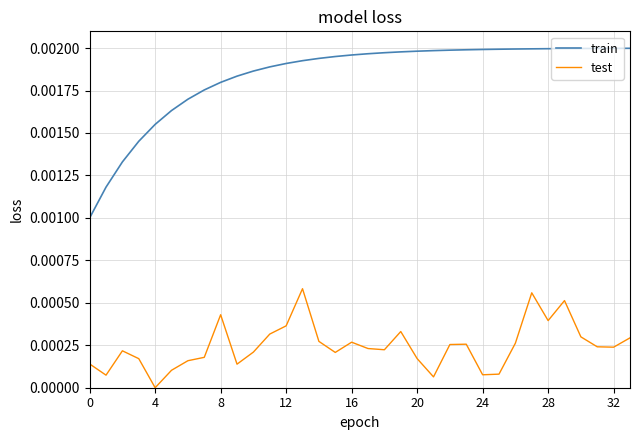

Is this an area chart (filled region under the line)?

No